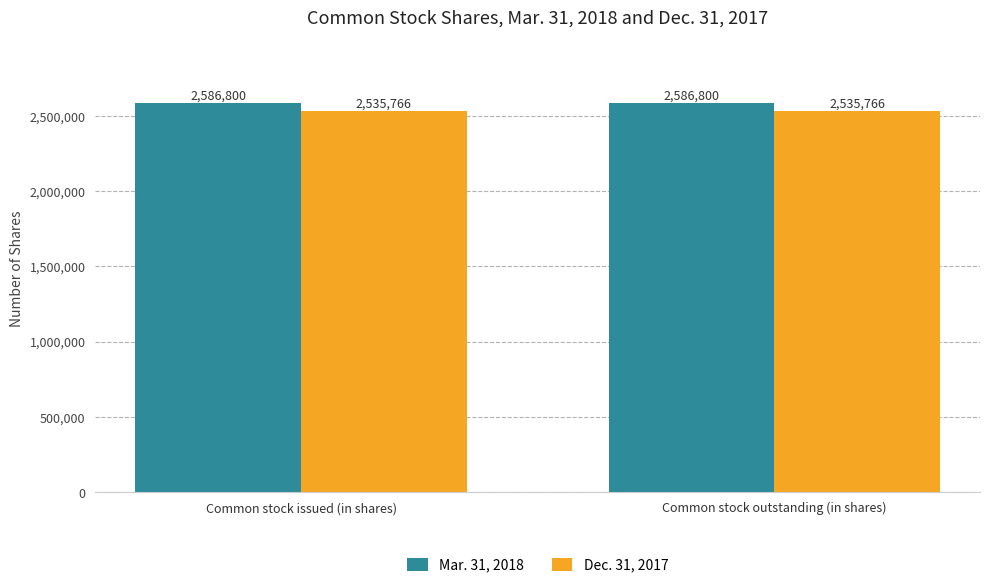

What is the sum of the Mar. 31, 2018 values at Common stock issued (in shares) and Common stock outstanding (in shares)?

5173600